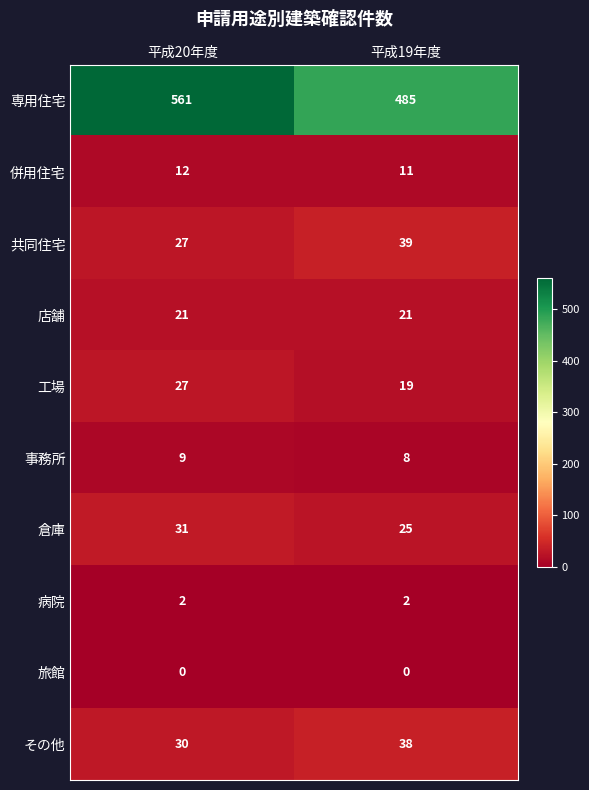

Which series has the largest total across all categories?

専用住宅